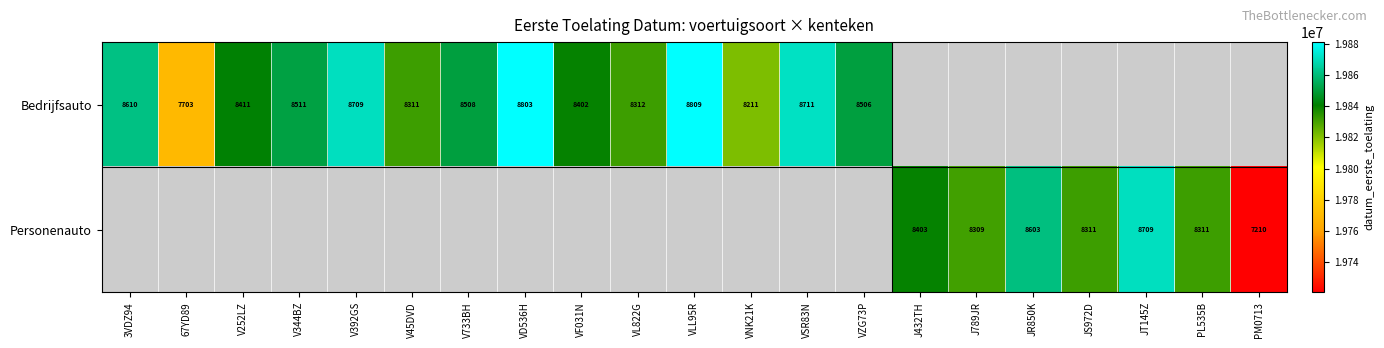

The value of Personenauto at JR850K is 8603. True or false?

True